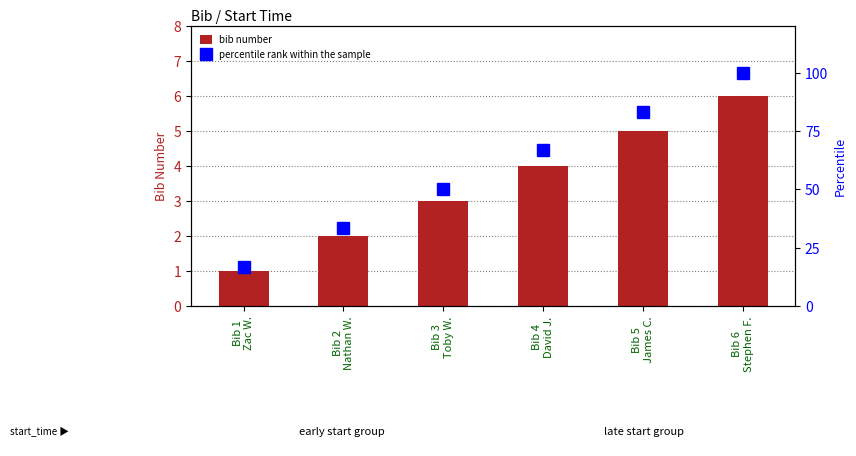

What is the total value across all series at Bib 1
Zac W.?

17.7